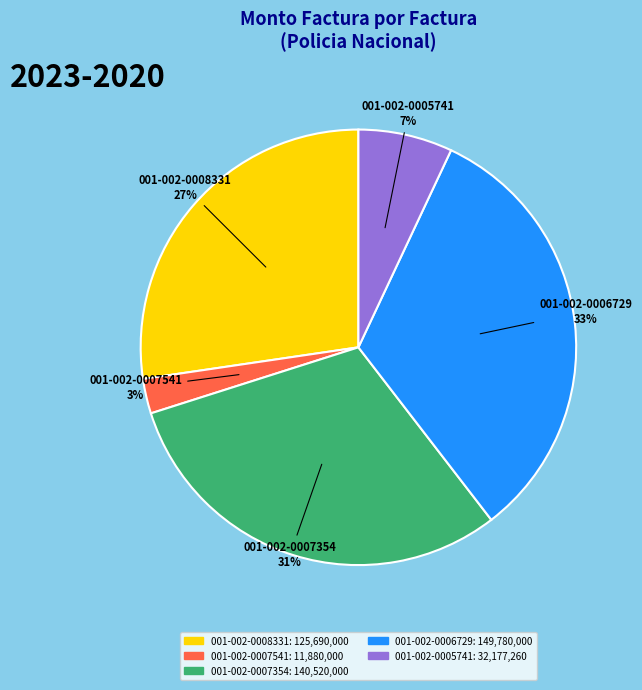

Which category has the smallest portion of the pie?

001-002-0007541